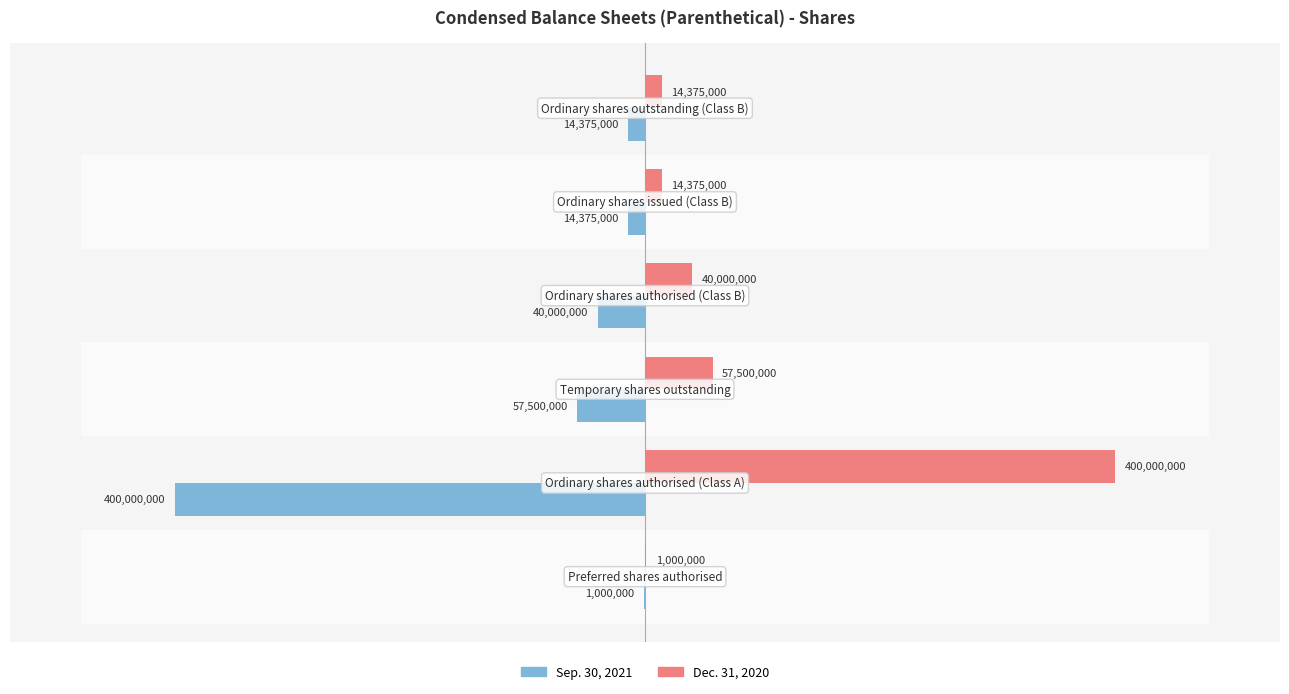

Which series has the largest total across all categories?

Dec. 31, 2020